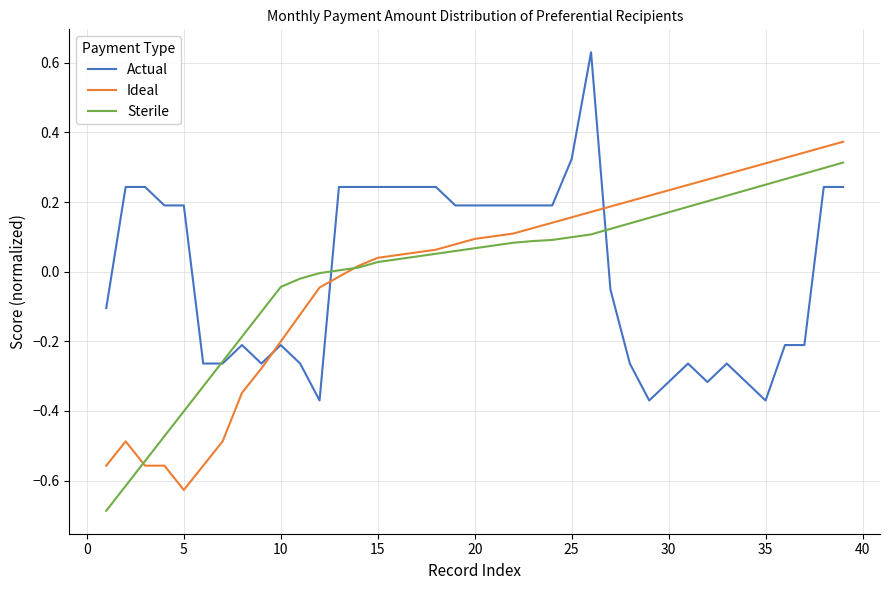

List the series in order of their peak value, highest first.

Actual, Ideal, Sterile